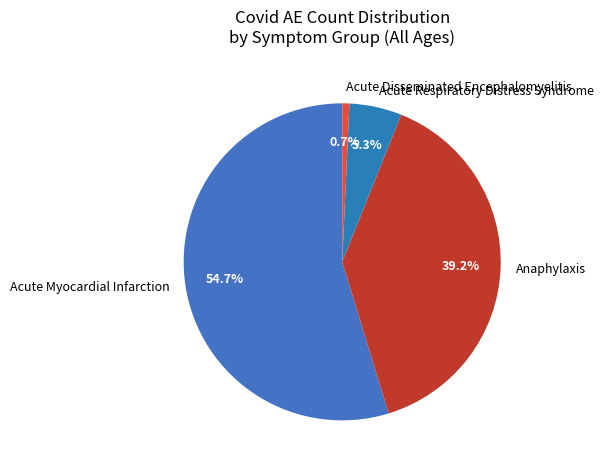

Count the number of slices in the pie.

4